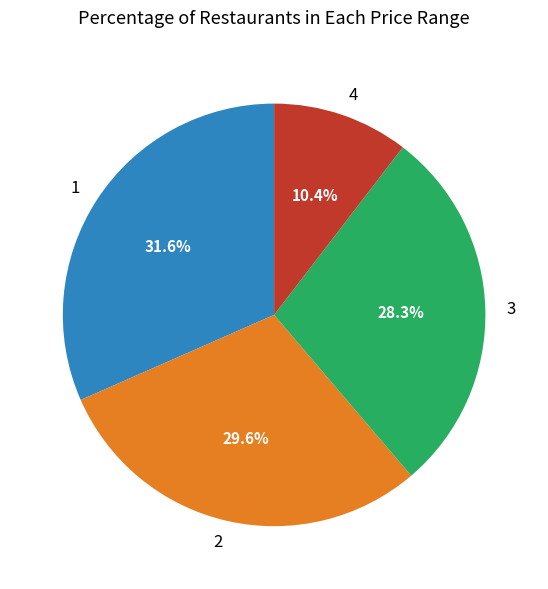

True or false: 4 accounts for 21% of the total.

False